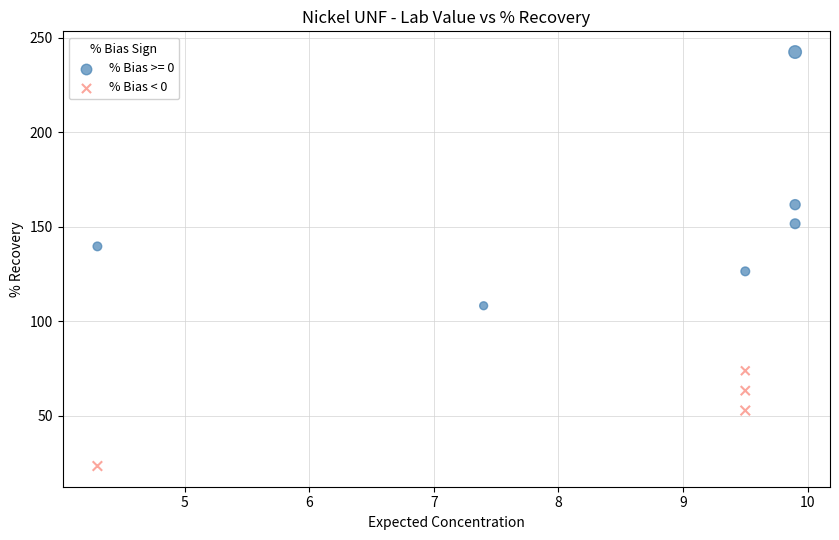

Which series contains the lowest Y value?

% Bias < 0